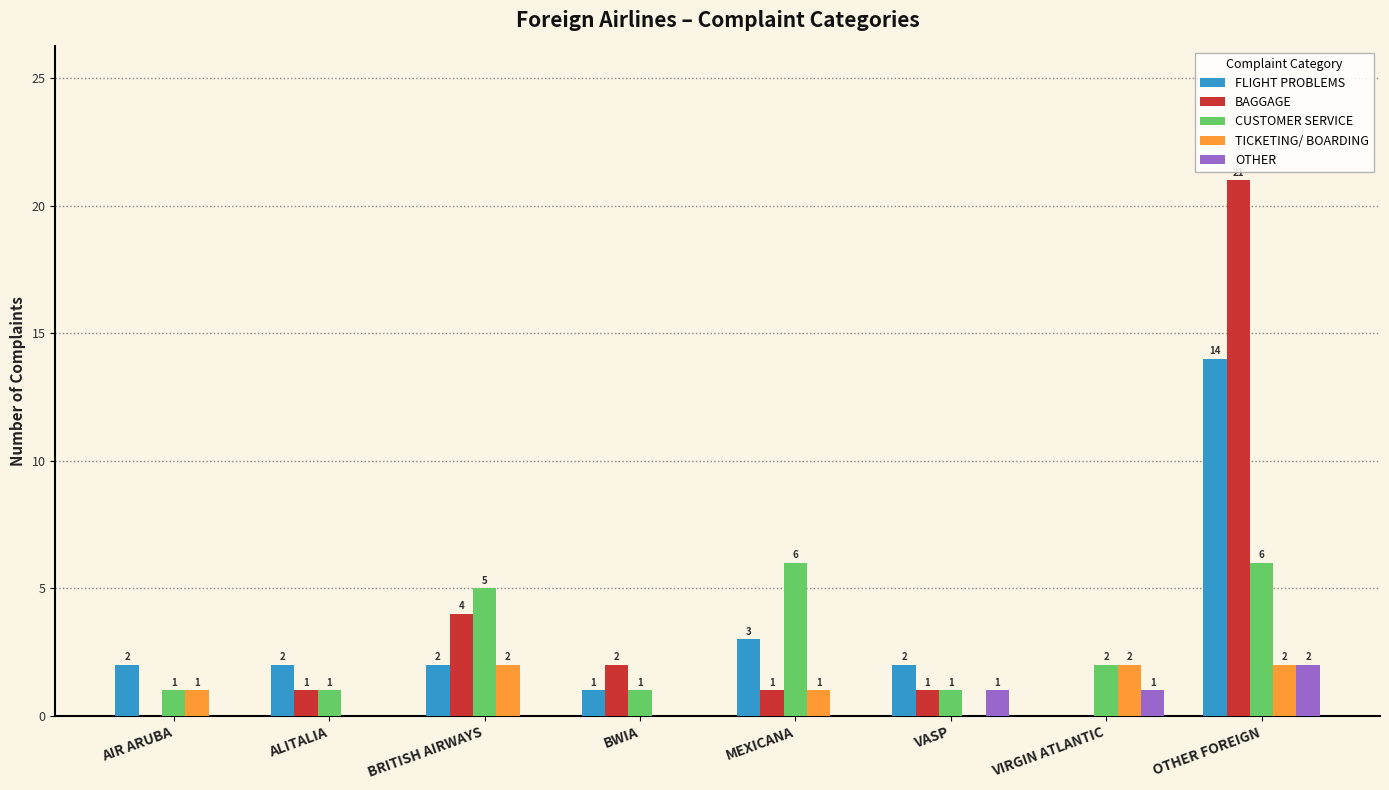

How many data points does each series have?

8